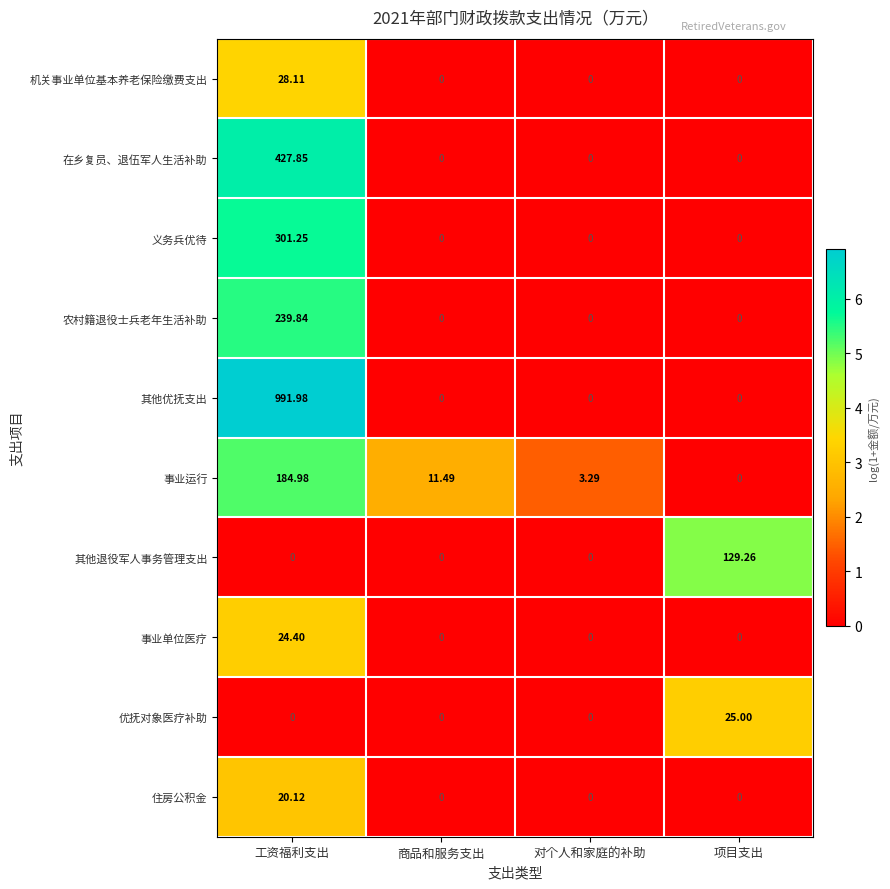

At which category is the sum across all series the highest?

工资福利支出